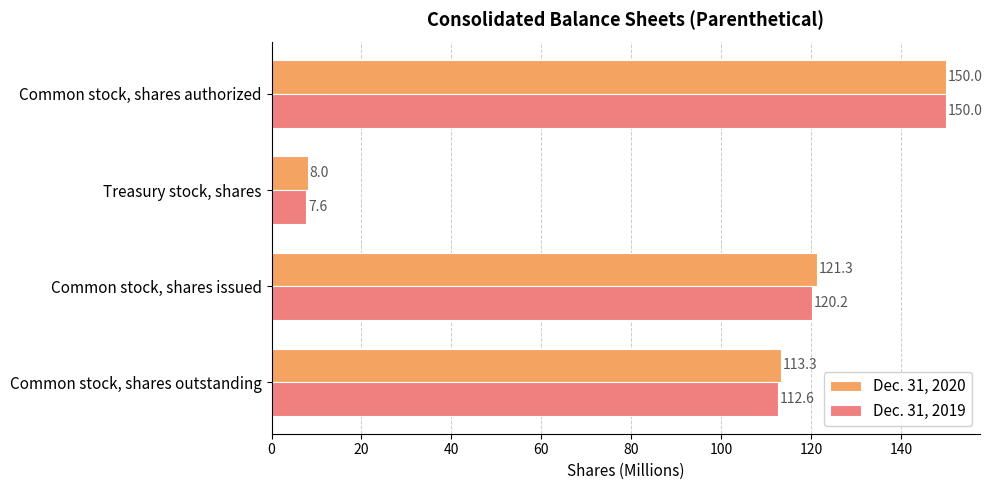

Where is Dec. 31, 2019 nearest to the value 78?

Common stock, shares outstanding